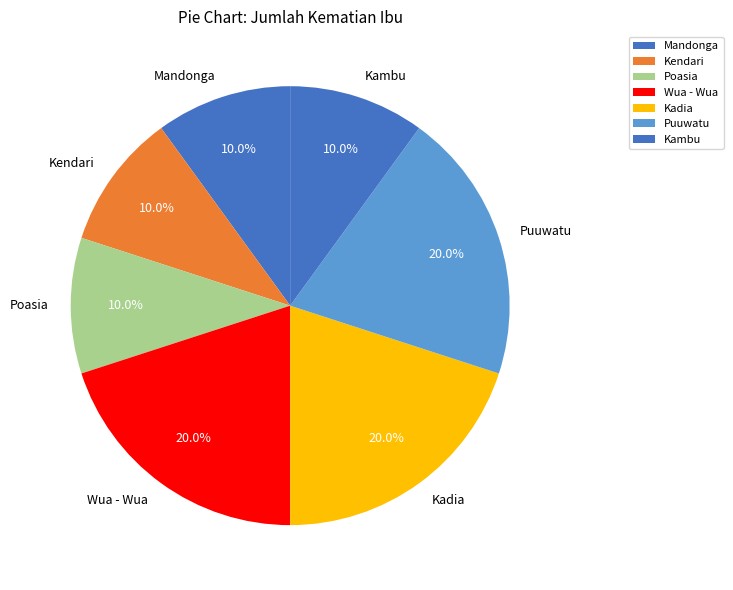

To the nearest percent, what is the average slice percentage?

14%